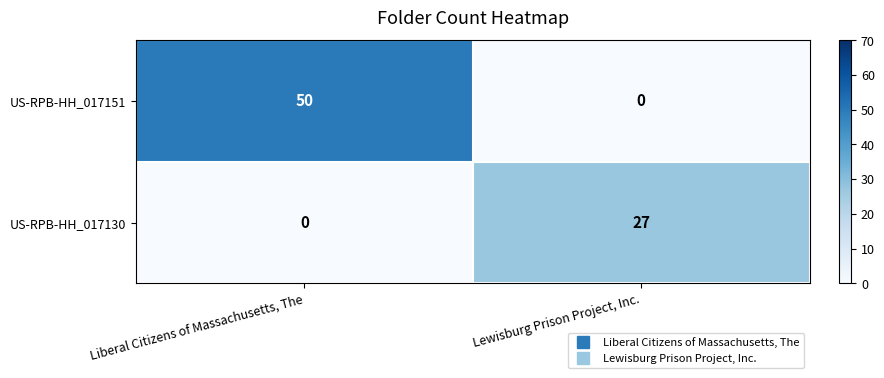

True or false: US-RPB-HH_017151 has a value of 28 at Liberal Citizens of Massachusetts, The.

False